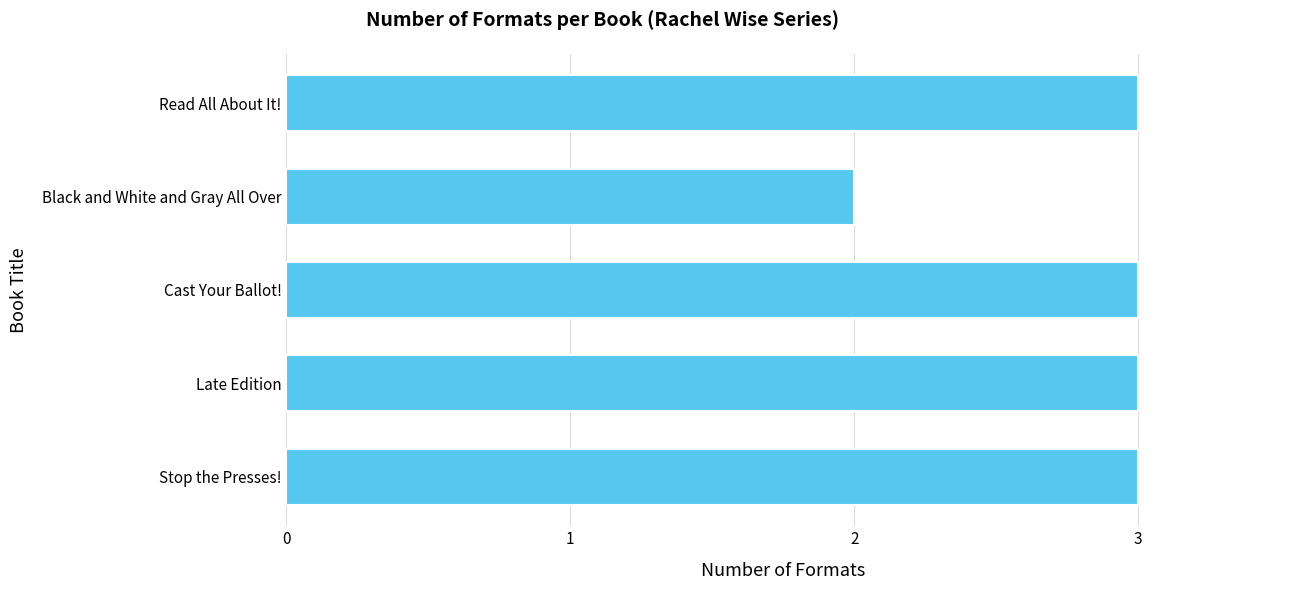

Does the chart contain any negative values?

No